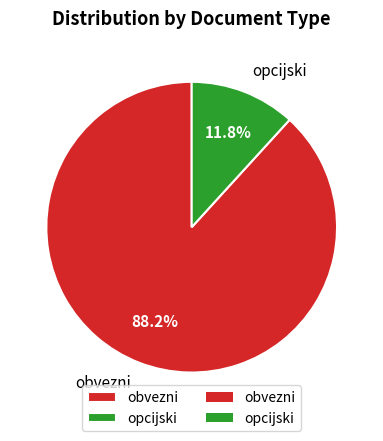

What portion of the pie excludes obvezni?

11.8%